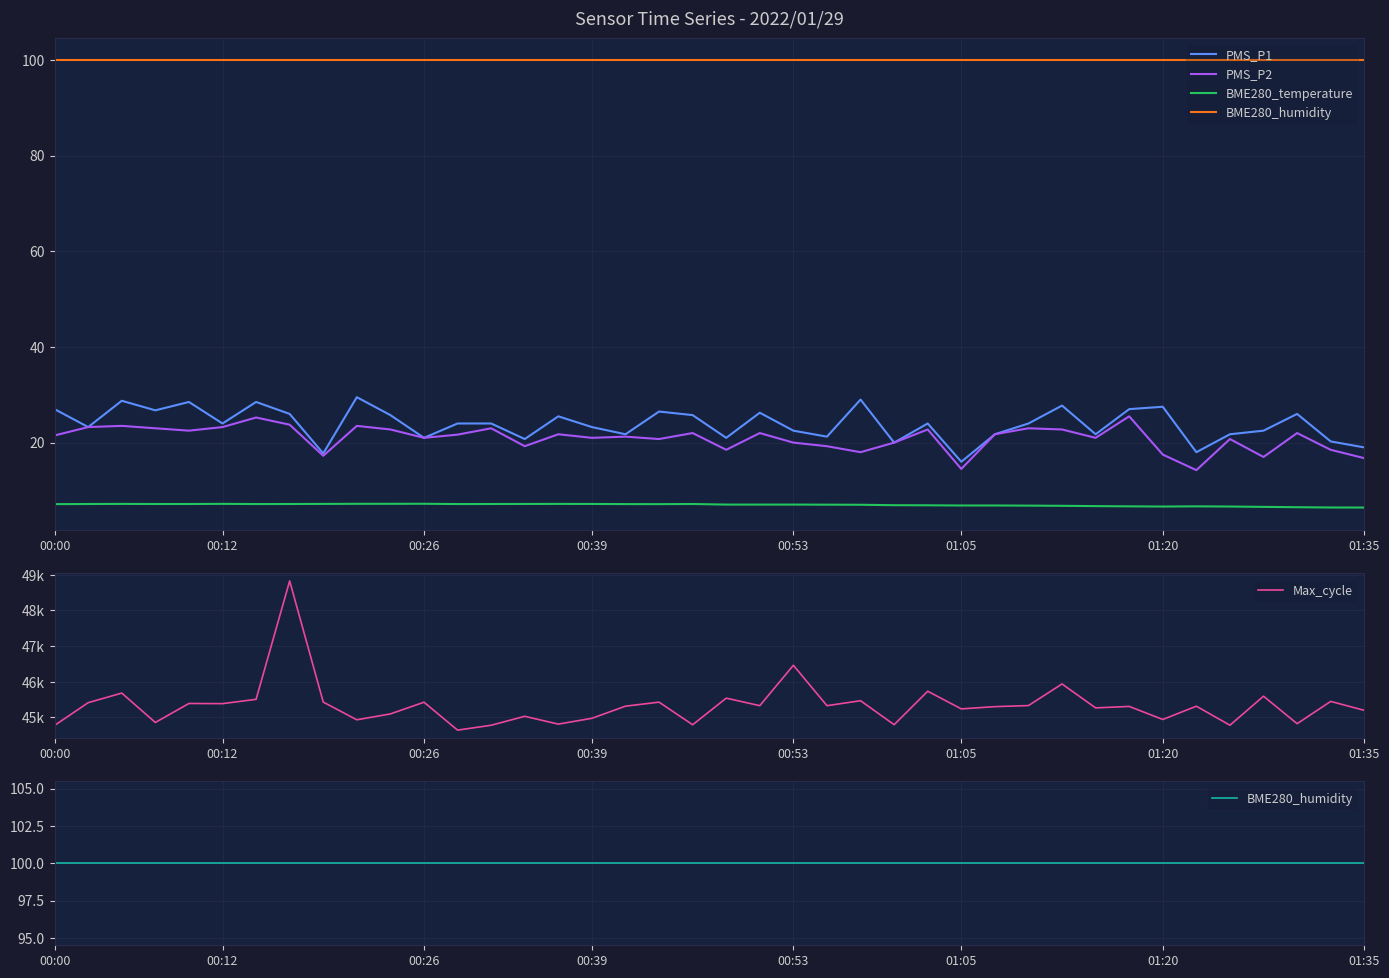

True or false: PMS_P2 and BME280_humidity intersect in this chart.

False